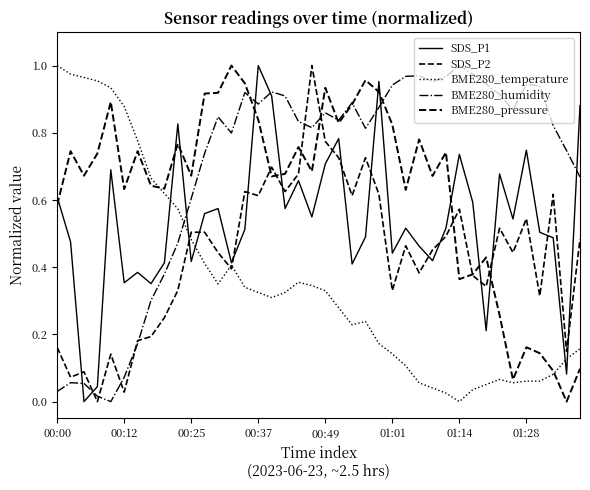

At how many categories does at least one series exceed 0?

40